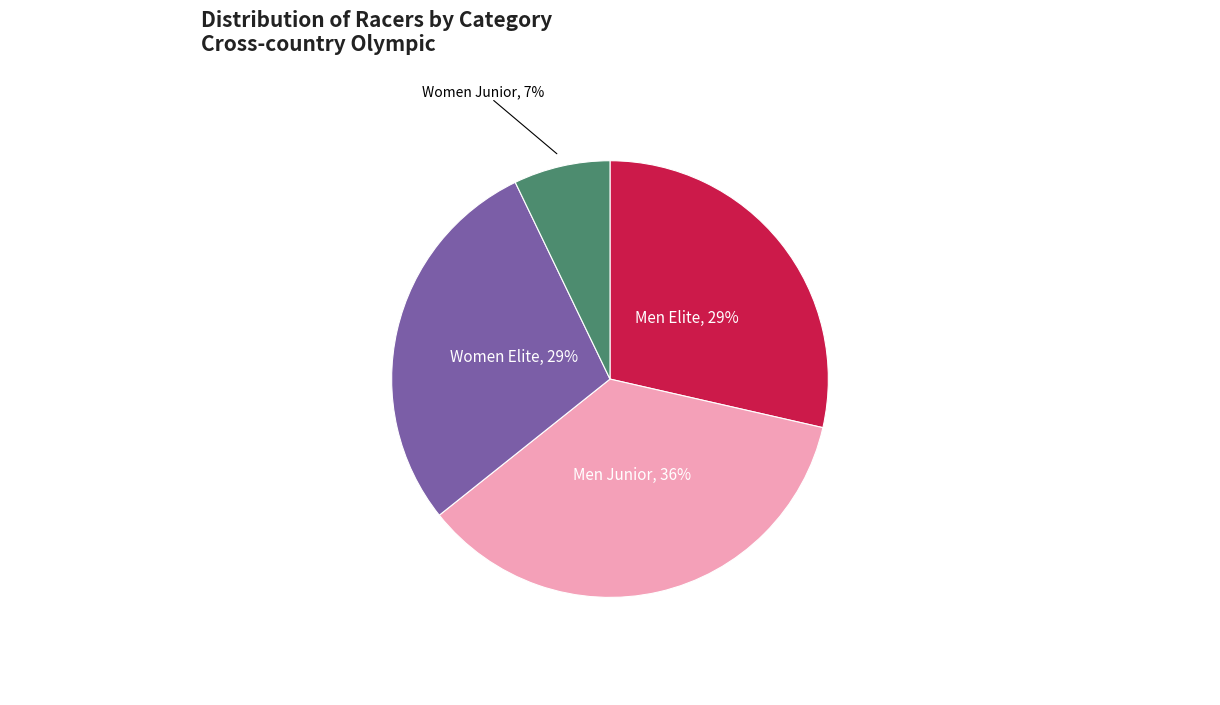

To the nearest percent, what percentage of the pie is Women Elite?

29%